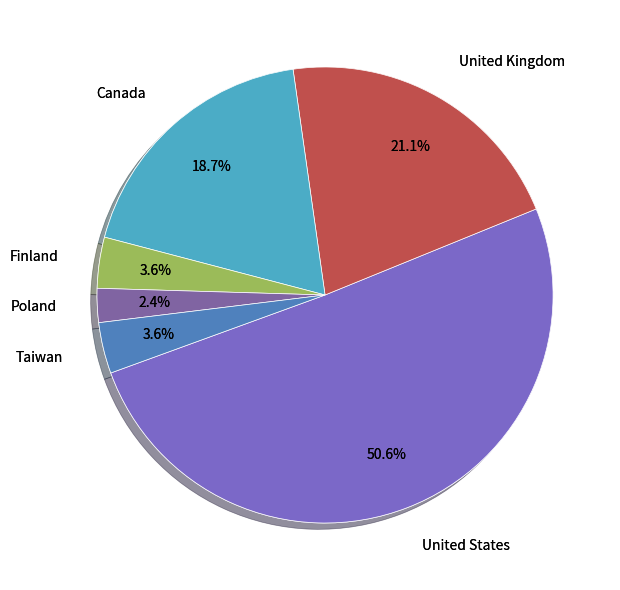

Which category accounts for the majority?

United States